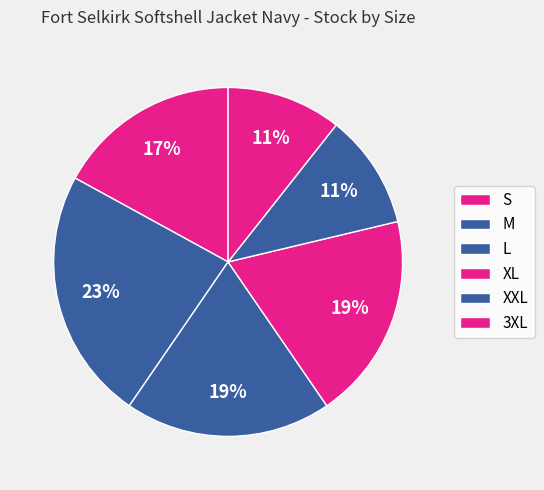

What is the largest slice in the pie chart?

M